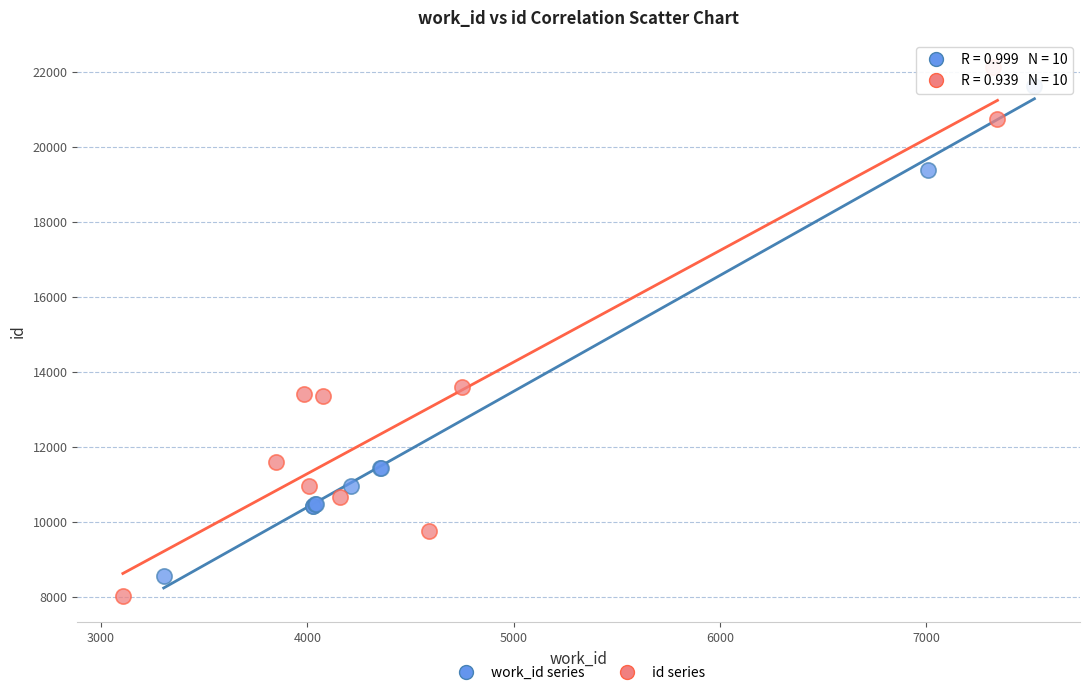

What are all the series names shown in the legend?

work_id series, id series